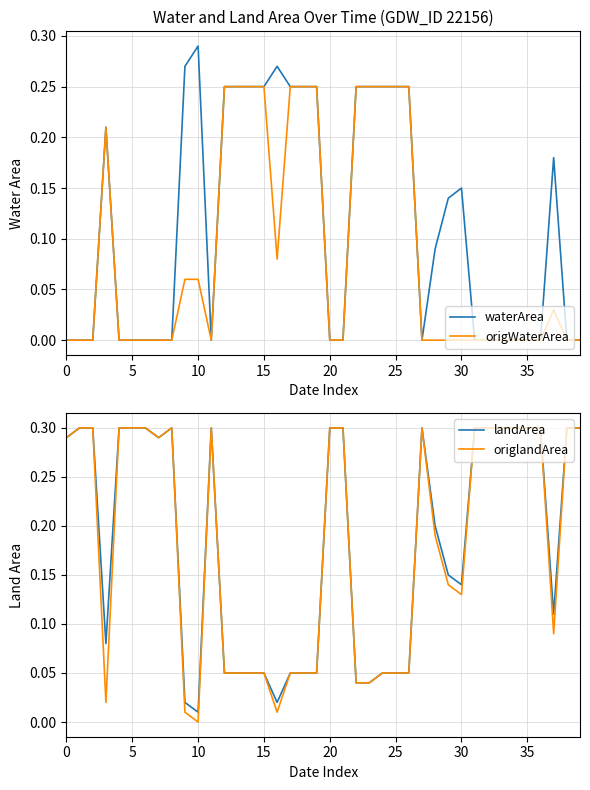

Reading right to left, transcribe all the data shown in this chart.

waterArea: 0.0	0.0	0.2	0.0	0.0	0.0	0.0	0.0	0.0	0.1	0.1	0.1	0.0	0.2	0.2	0.2	0.2	0.2	0.0	0.0	0.2	0.2	0.2	0.3	0.2	0.2	0.2	0.2	0.0	0.3	0.3	0.0	0.0	0.0	0.0	0.0	0.2	0.0	0.0	0.0
origWaterArea: 0.0	0.0	0.0	0.0	0.0	0.0	0.0	0.0	0.0	0.0	0.0	0.0	0.0	0.2	0.2	0.2	0.2	0.2	0.0	0.0	0.2	0.2	0.2	0.1	0.2	0.2	0.2	0.2	0.0	0.1	0.1	0.0	0.0	0.0	0.0	0.0	0.2	0.0	0.0	0.0
landArea: 0.3	0.3	0.1	0.3	0.3	0.3	0.3	0.3	0.3	0.1	0.1	0.2	0.3	0.1	0.1	0.1	0.0	0.0	0.3	0.3	0.1	0.1	0.1	0.0	0.1	0.1	0.1	0.1	0.3	0.0	0.0	0.3	0.3	0.3	0.3	0.3	0.1	0.3	0.3	0.3
origlandArea: 0.3	0.3	0.1	0.3	0.3	0.3	0.3	0.3	0.3	0.1	0.1	0.2	0.3	0.1	0.1	0.1	0.0	0.0	0.3	0.3	0.1	0.1	0.1	0.0	0.1	0.1	0.1	0.1	0.3	0.0	0.0	0.3	0.3	0.3	0.3	0.3	0.0	0.3	0.3	0.3